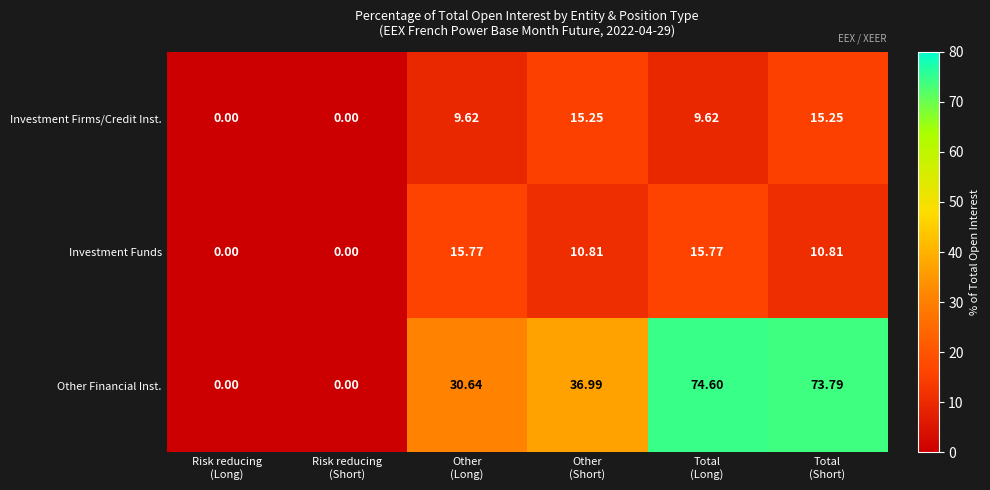

Rank the series by their maximum value, from lowest to highest.

Investment Firms/Credit Inst., Investment Funds, Other Financial Inst.